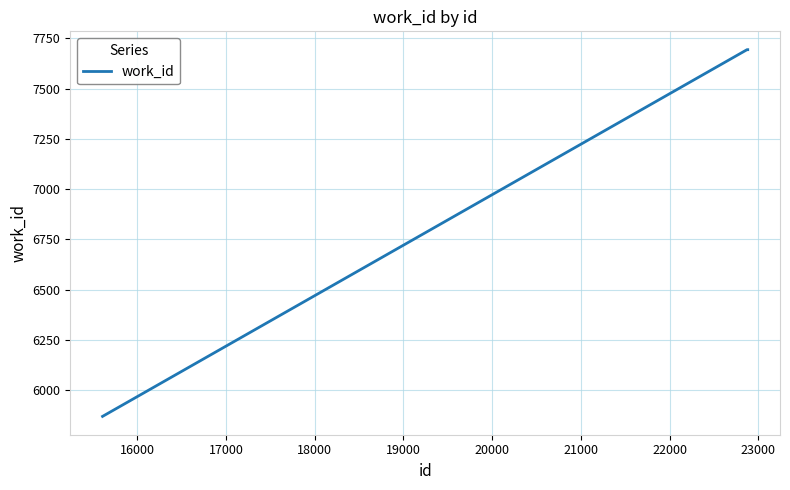

What is the smallest value displayed?

5869